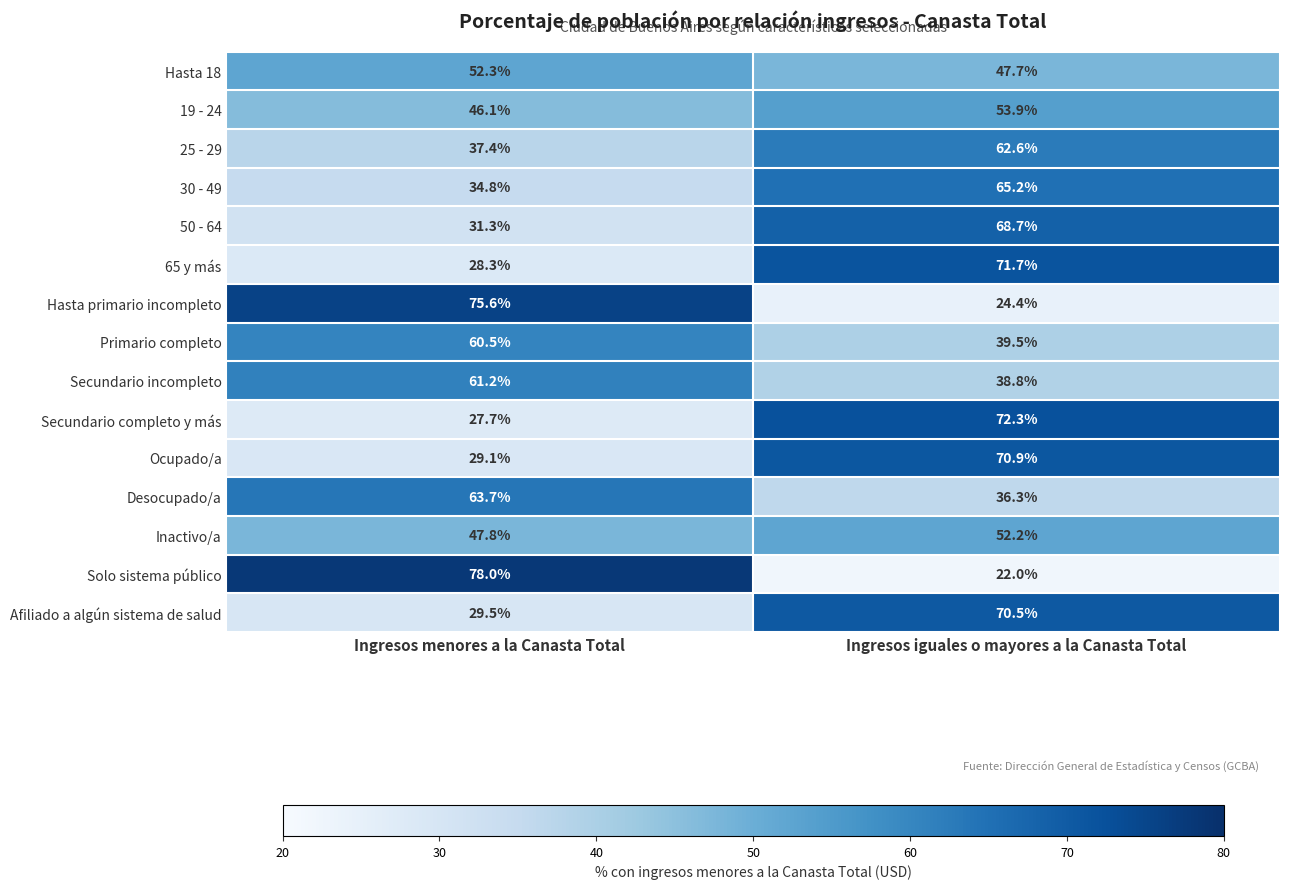

What value does the Primario completo series have at Ingresos menores a la Canasta Total?

60.5